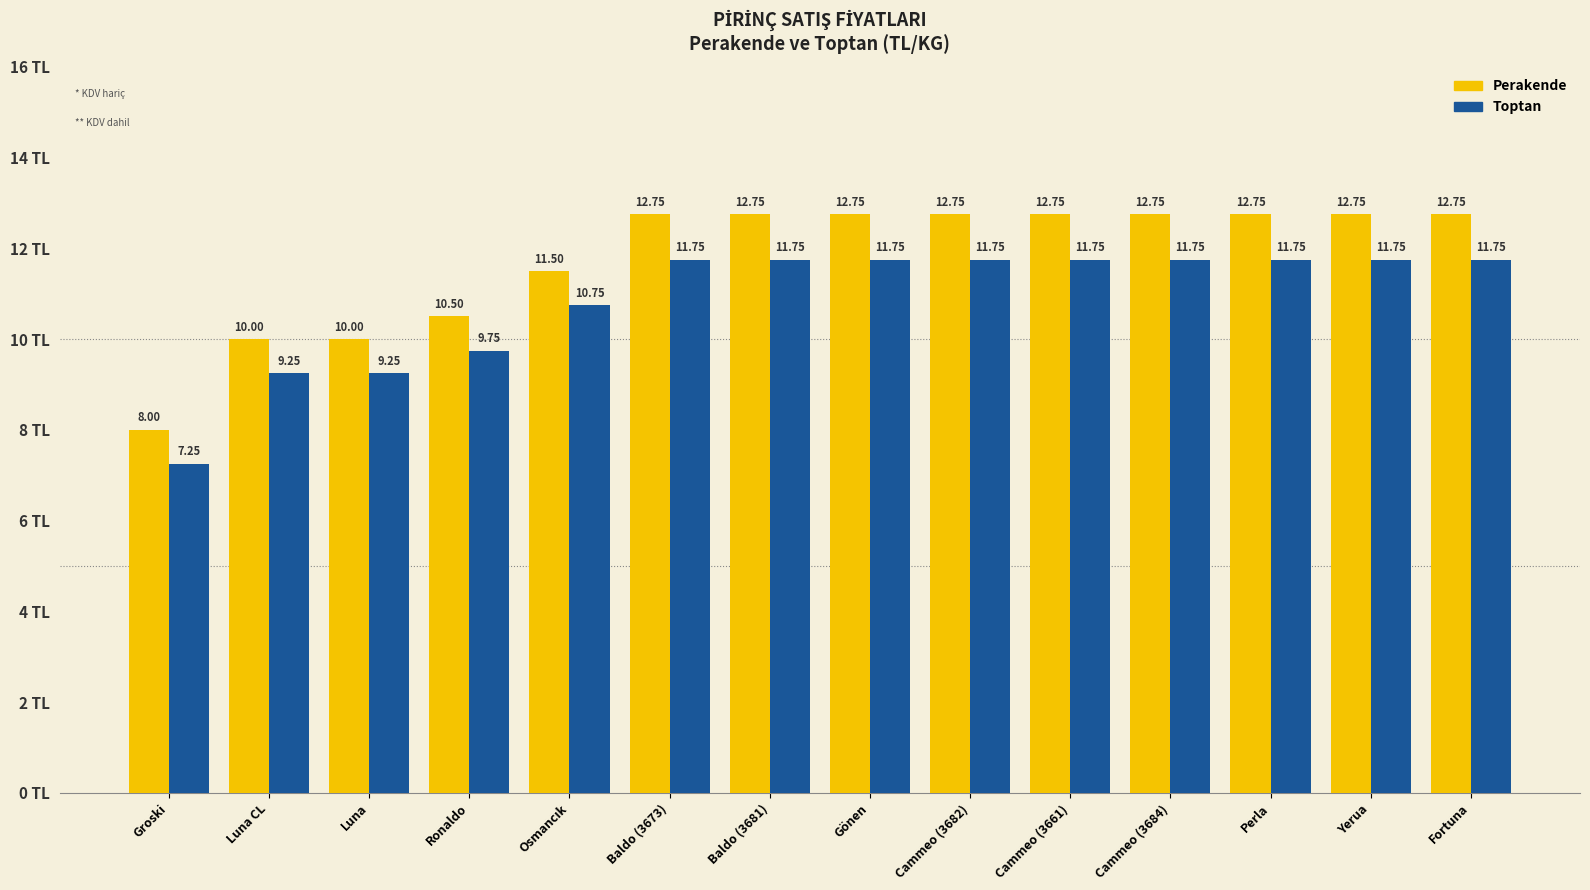

Does the chart contain any negative values?

No